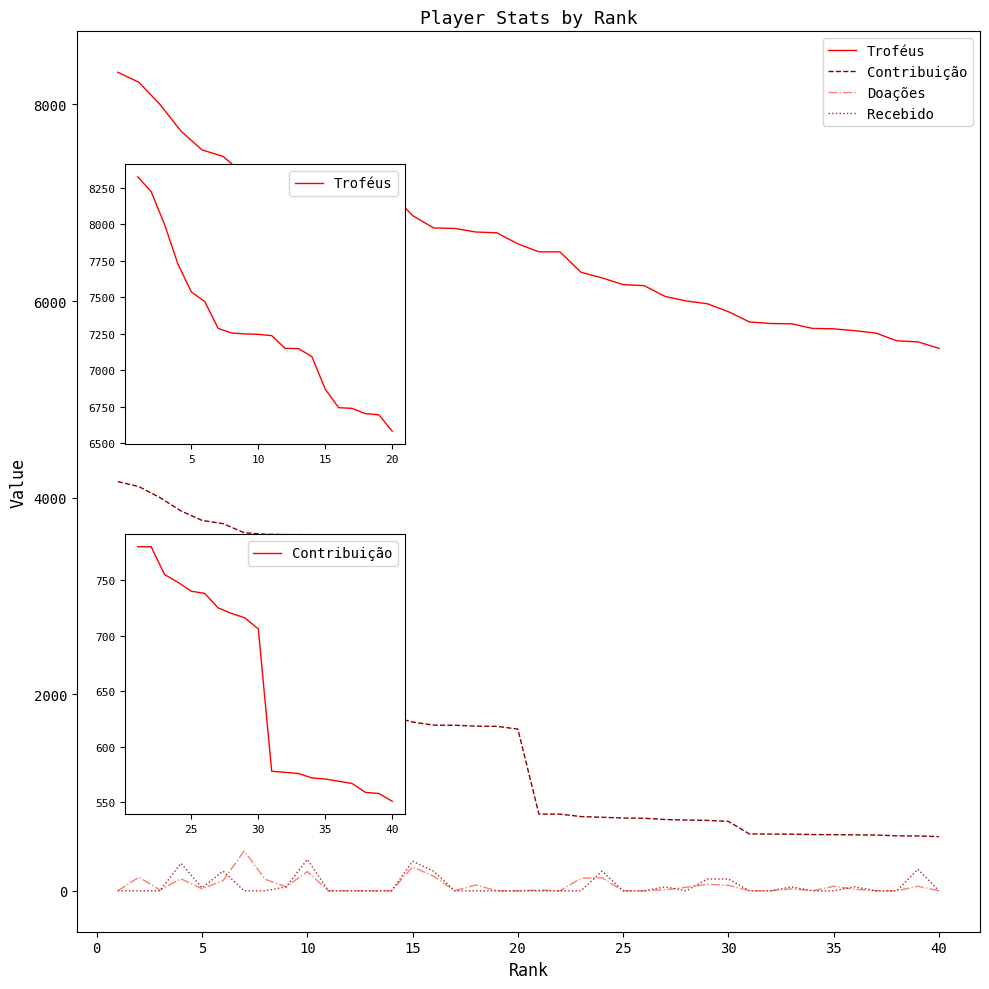

What is the difference between the maximum and second lowest values in the Troféus series?

2743